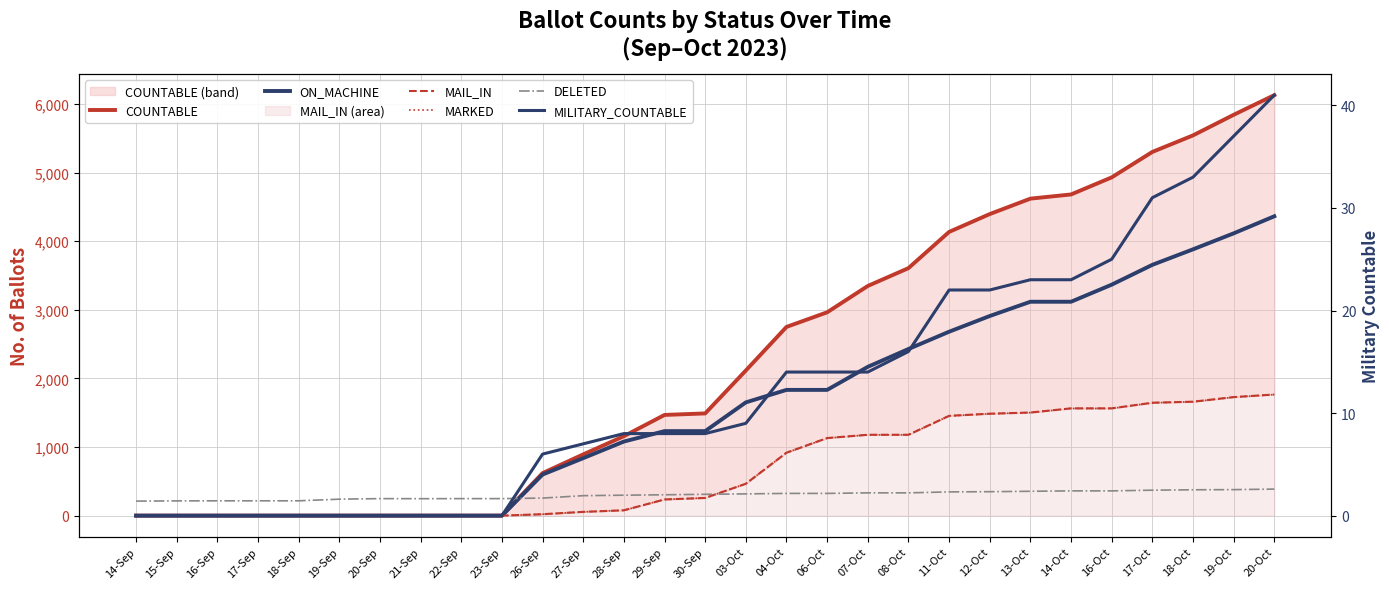

True or false: MAIL_IN and MILITARY_COUNTABLE intersect in this chart.

False